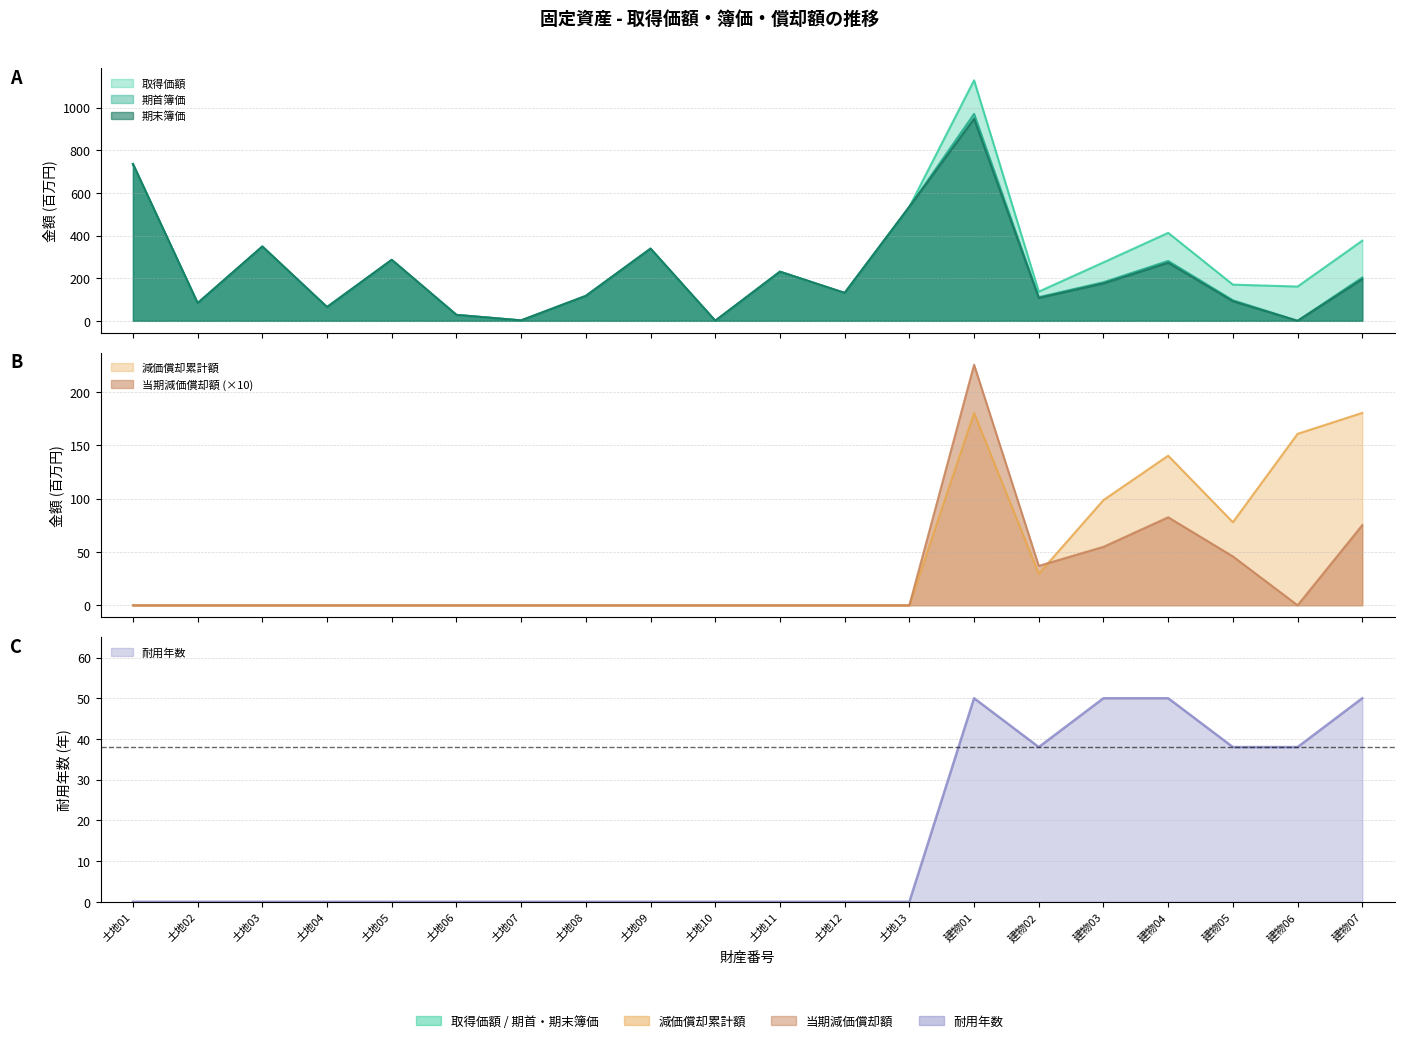

In 取得価額, how many points are higher than both neighbors (excluding endpoints)?

6